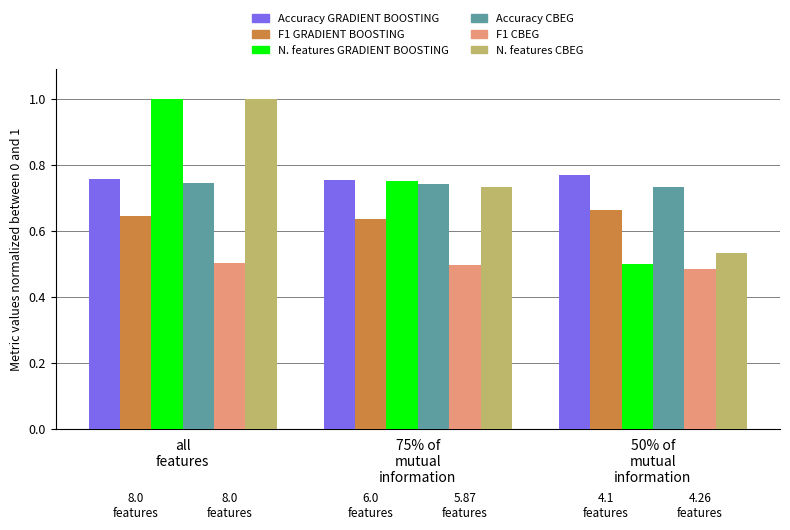

True or false: Accuracy CBEG has a value of 0.3 at all
features.

False